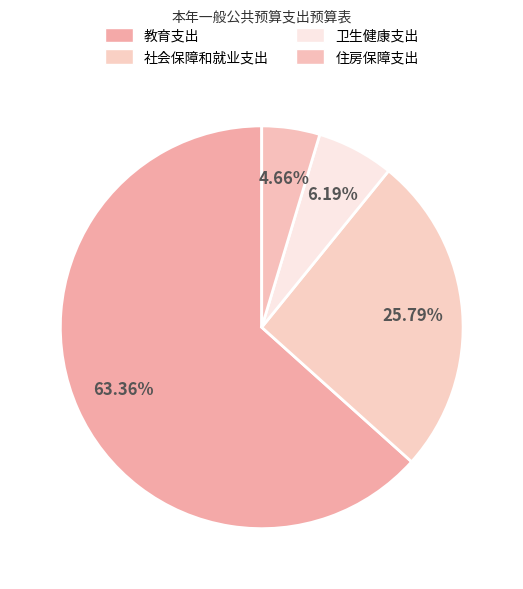

Which slice represents more than half of the pie?

教育支出